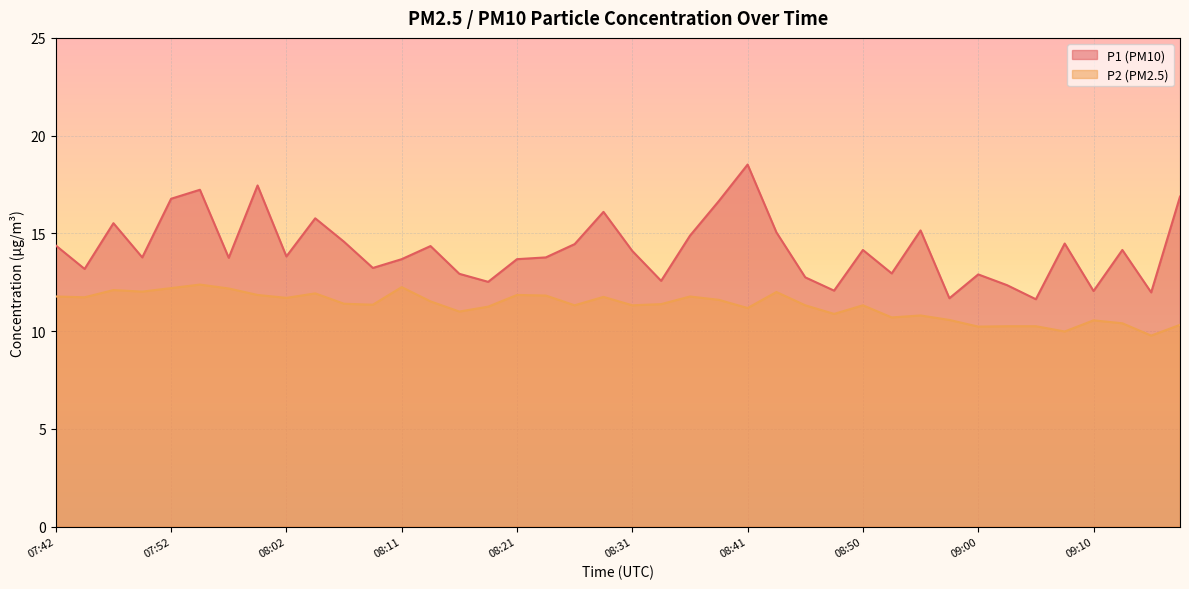

What is the label of the 12th point from the right?

08:50